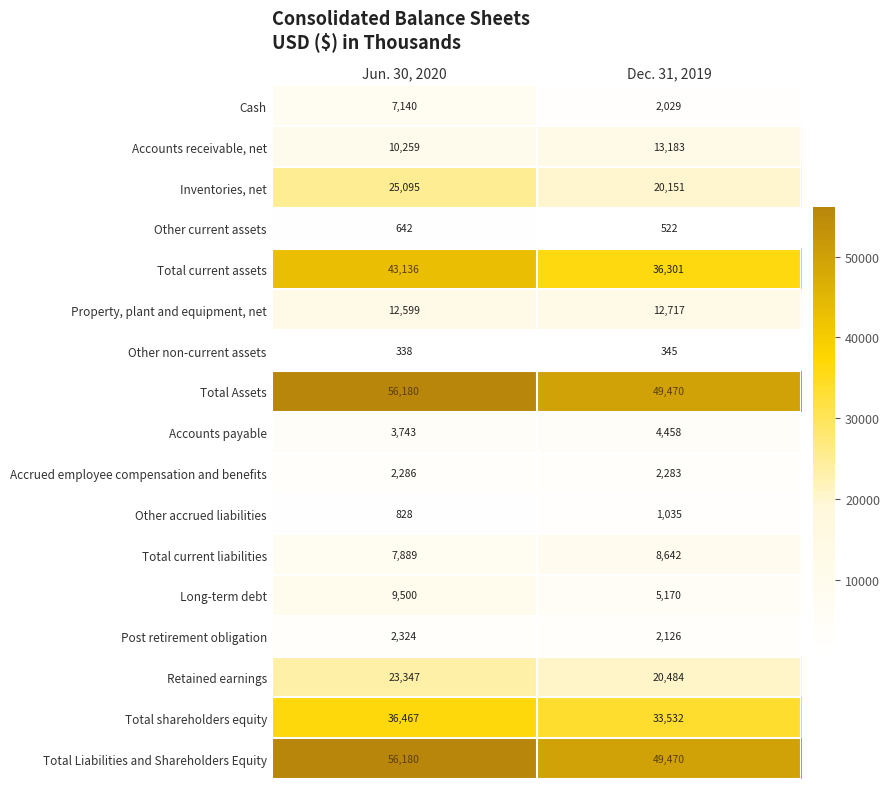

The value of Total current liabilities at Jun. 30, 2020 is 7889. True or false?

True